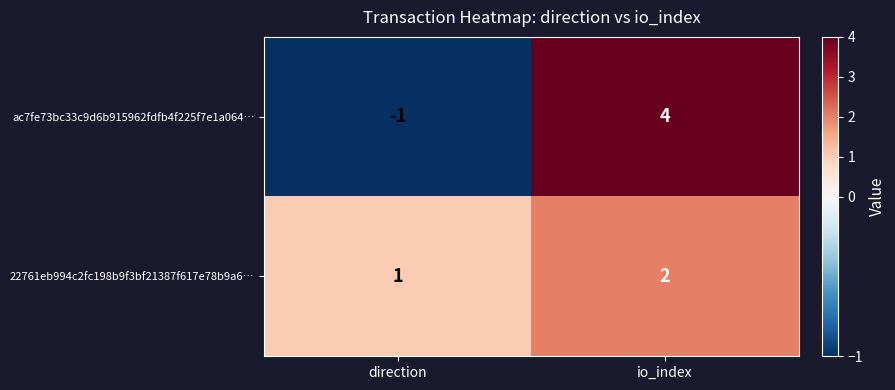

What value does the ac7fe73bc33c9d6b915962fdfb4f225f7e1a064… series have at io_index?

4